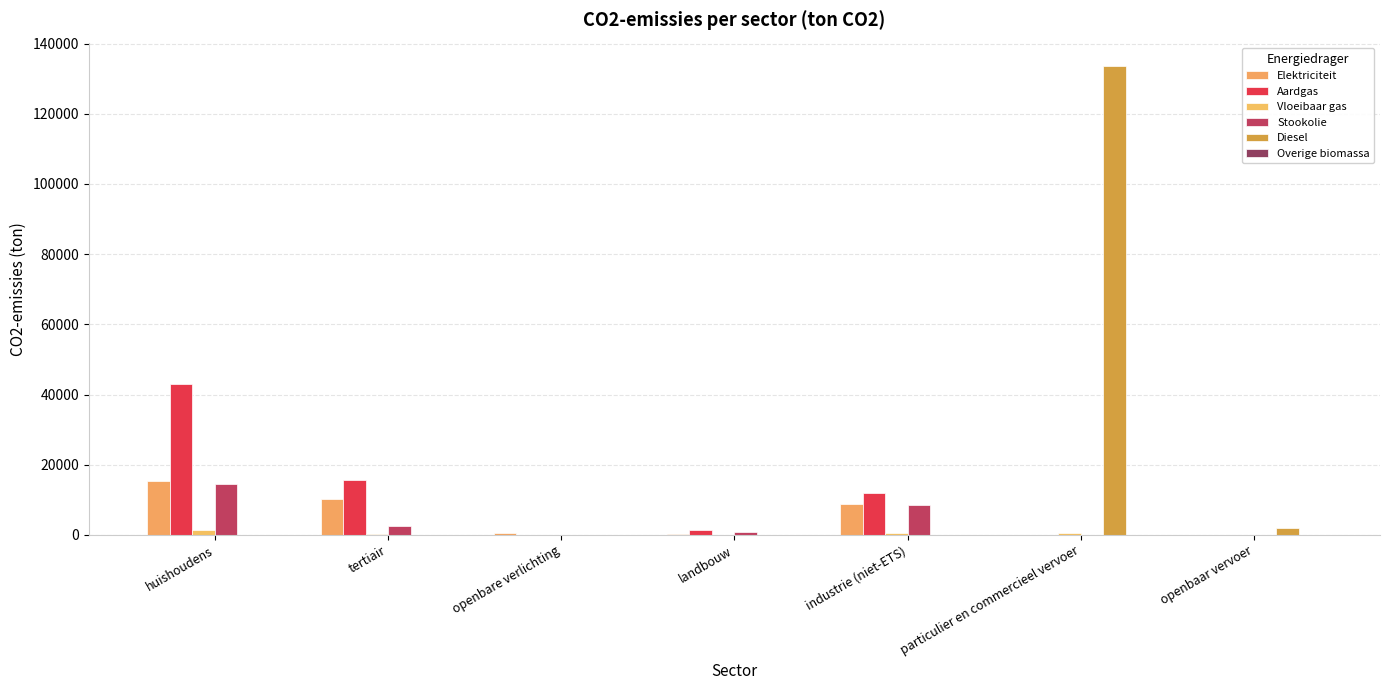

Is it true that Elektriciteit equals 54.2 at landbouw?

False